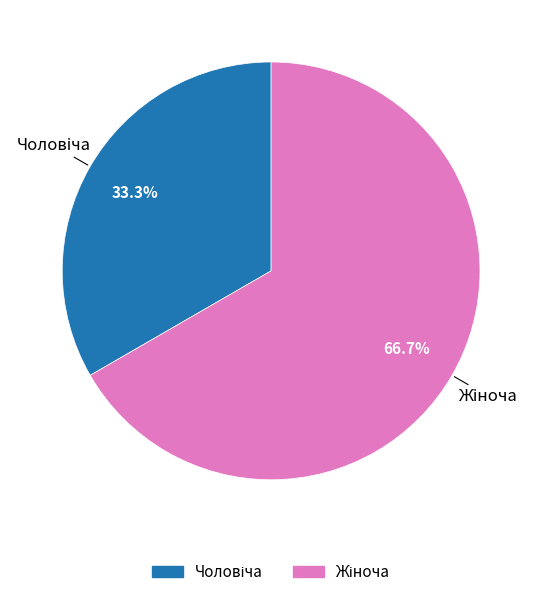

Does any single category account for the majority?

Yes